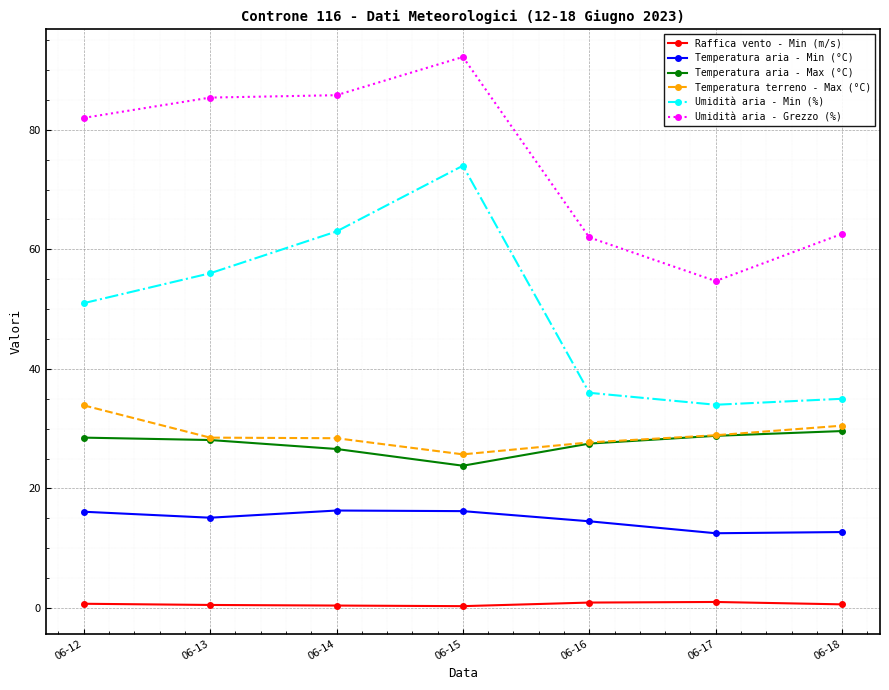

What is the spread (max minus min) of values at 06-17?

53.7